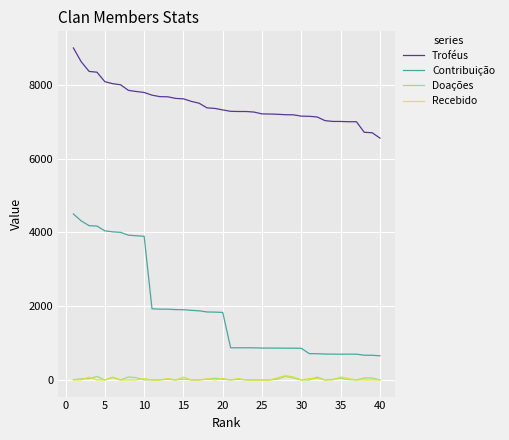

Which series has the largest total across all categories?

Troféus